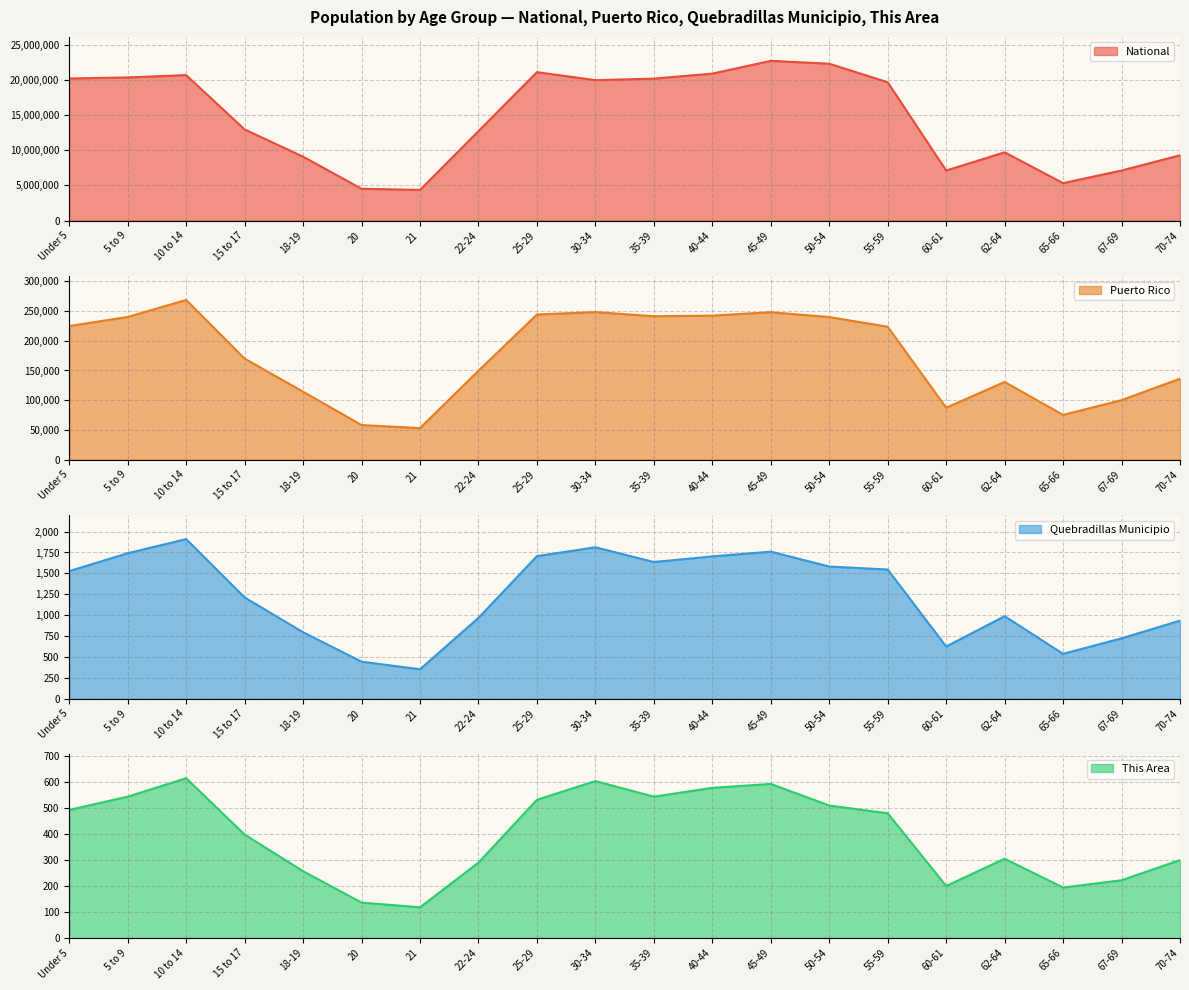

Which series changed the most between 15 to 17 and 45-49?

National